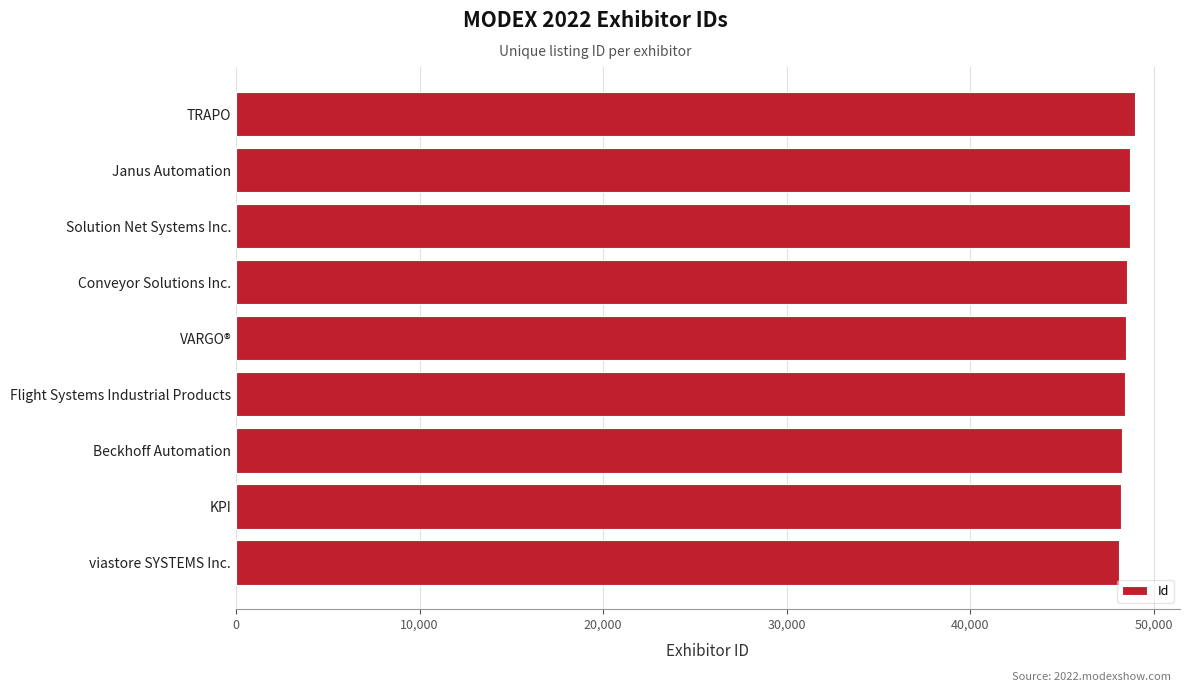

What value does the data have at Flight Systems Industrial Products?

48429